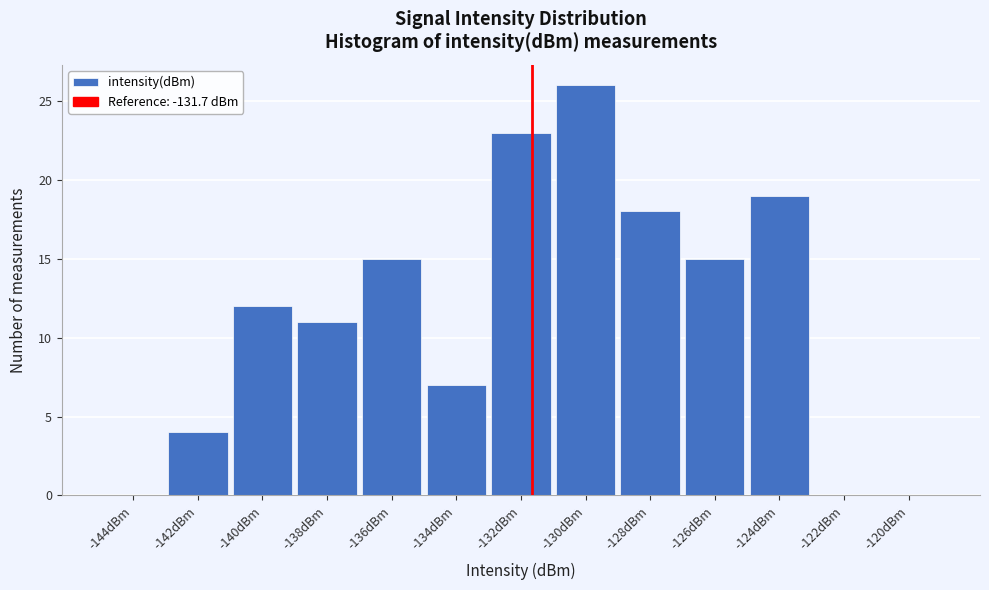

Which range on the x-axis has the tallest bar?

-131 to -129